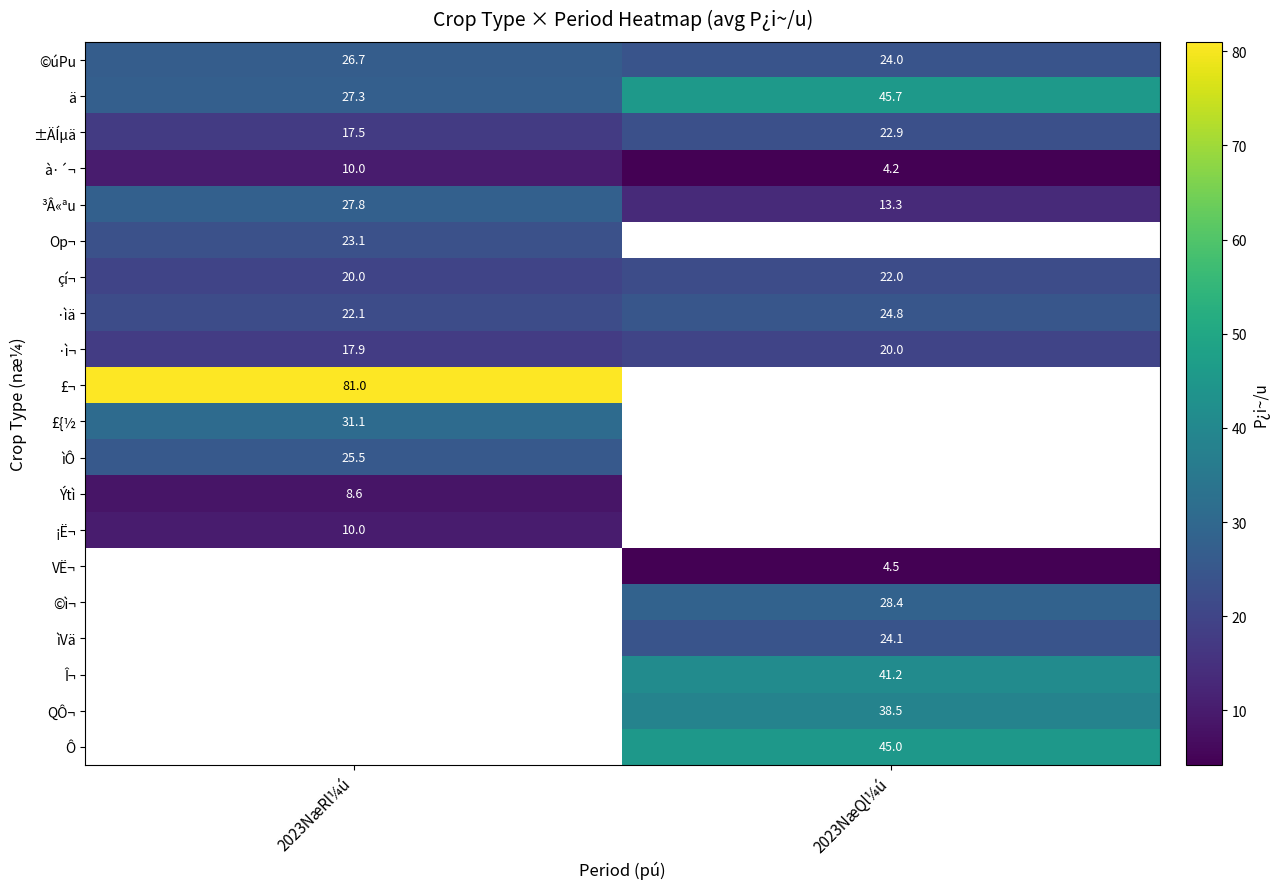

What is the lowest value of the à·´¬ series?

4.2